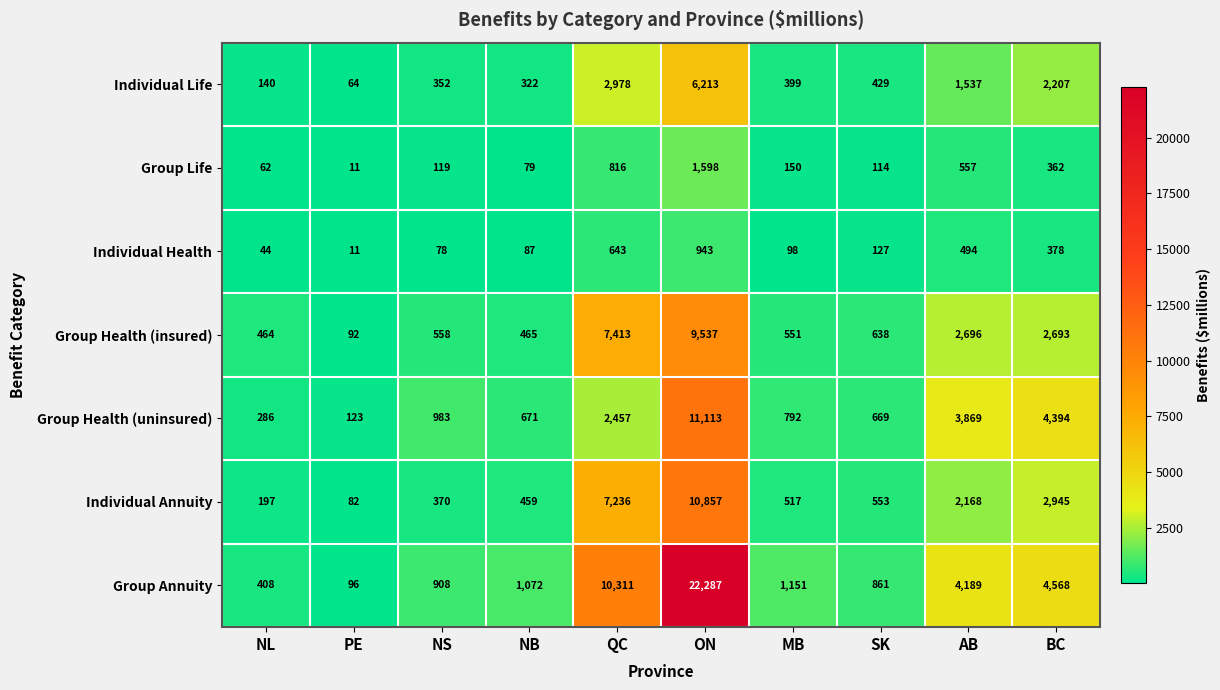

Read the Group Health (uninsured) value at QC, to the nearest 100.

2500